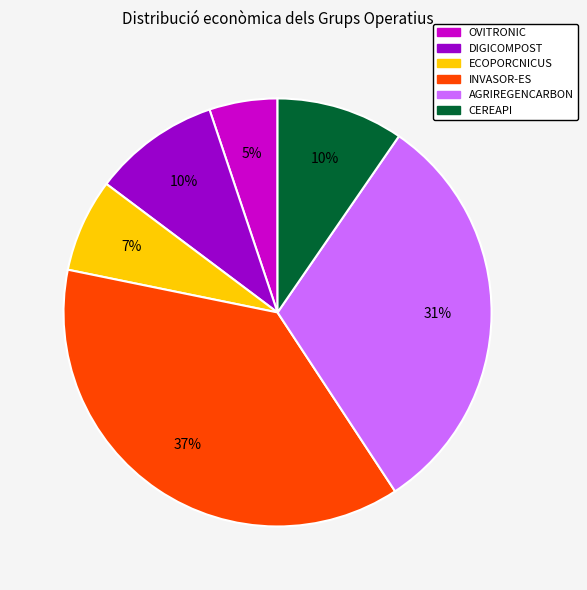

True or false: INVASOR-ES accounts for 37% of the total.

True